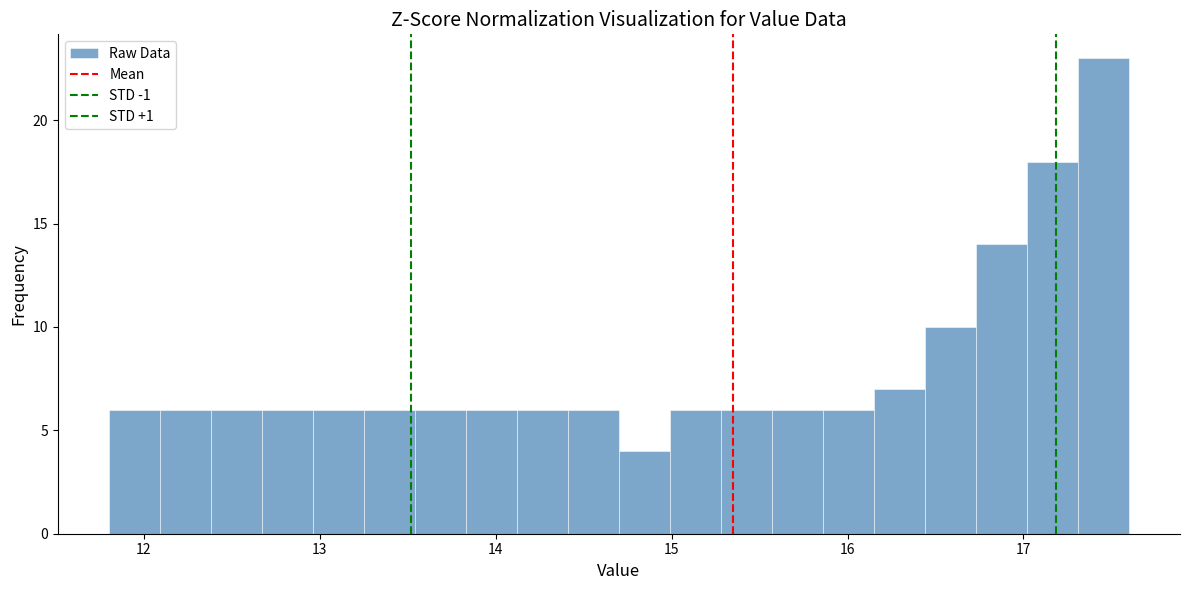

Around what value on the x-axis is the tallest bar? Give the approximate position of its centre, as read against the axis.

17.5